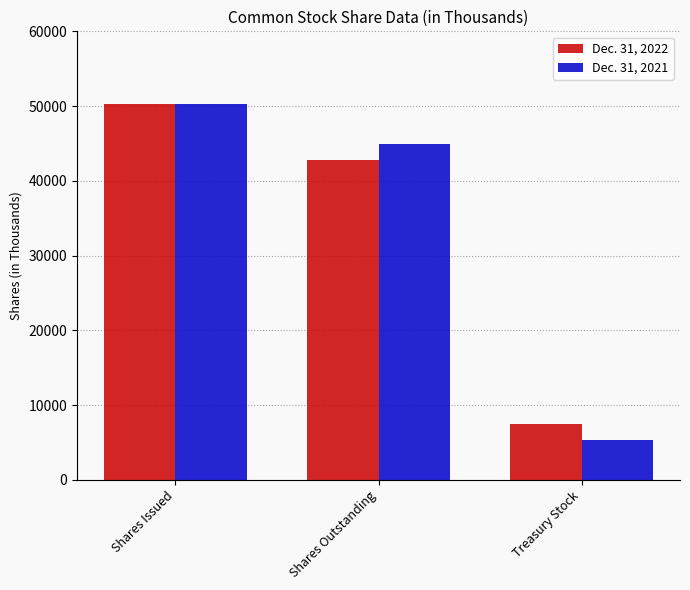

What is the label of the 3rd bar from the left?

Treasury Stock